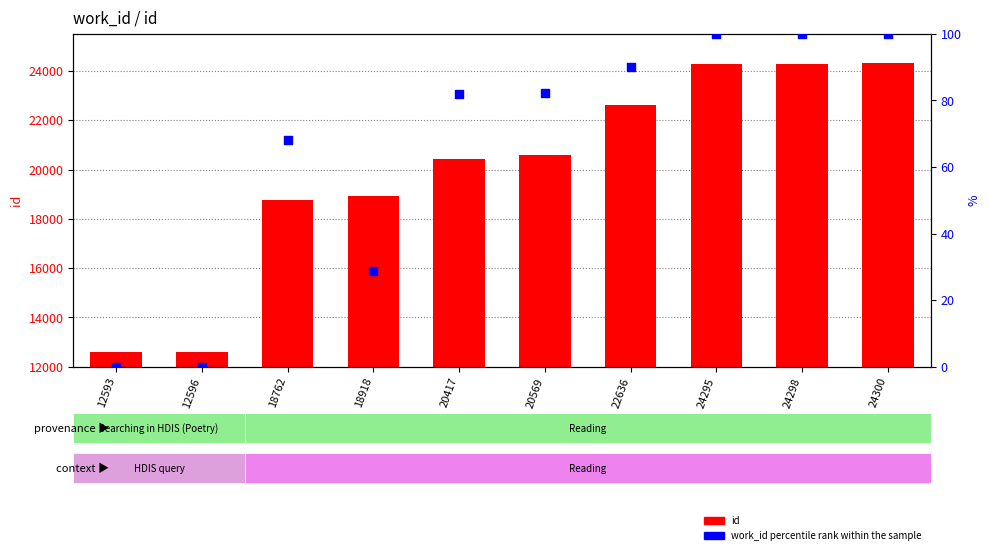

Which series has the widest spread of Y values?

id